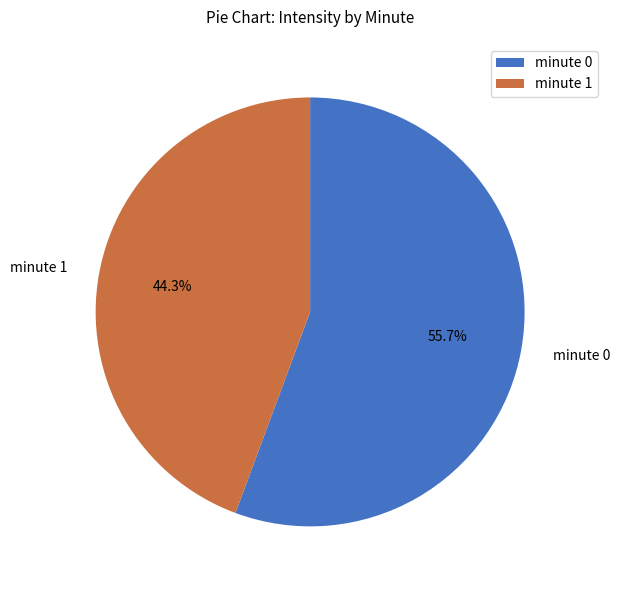

Is there a majority slice in this chart?

Yes